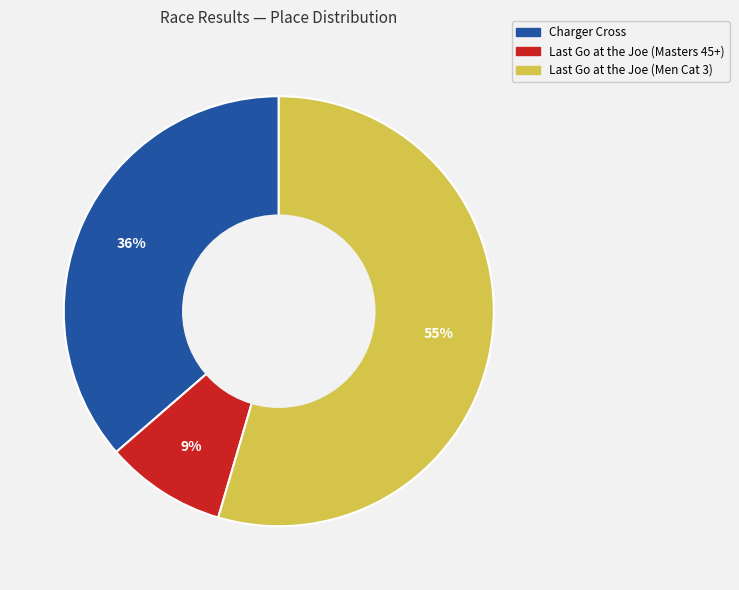

To the nearest percent, what is the average slice percentage?

33%